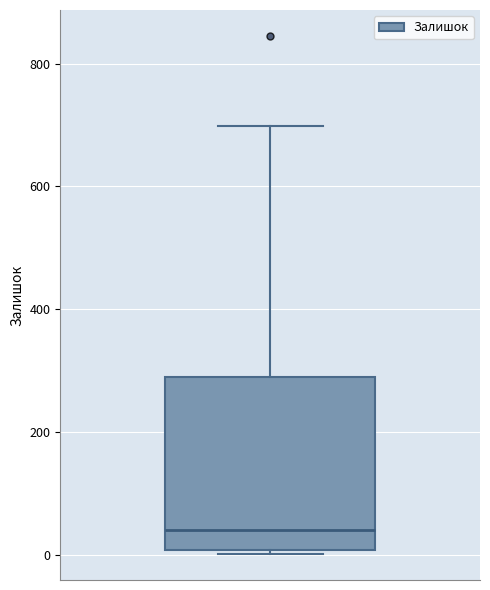

Transcribe this box plot: give where the median line is, the range the box spans, and where the two whiskers end, as read against the y-axis. The values are not printed on the chart, so give them approximately, as read against the axis.

median 40, box 0 to 300, whiskers 0 (just below the box's lower edge) to 700